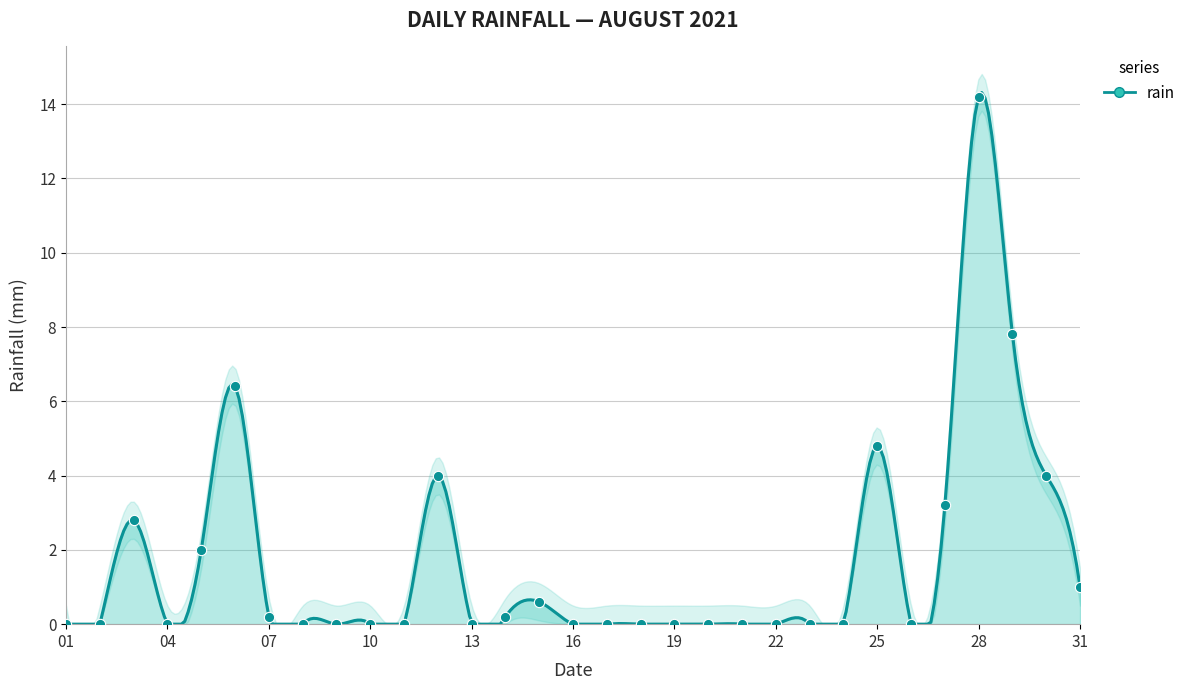

Between 2021-08-18 and 2021-08-10, which is larger?

2021-08-18